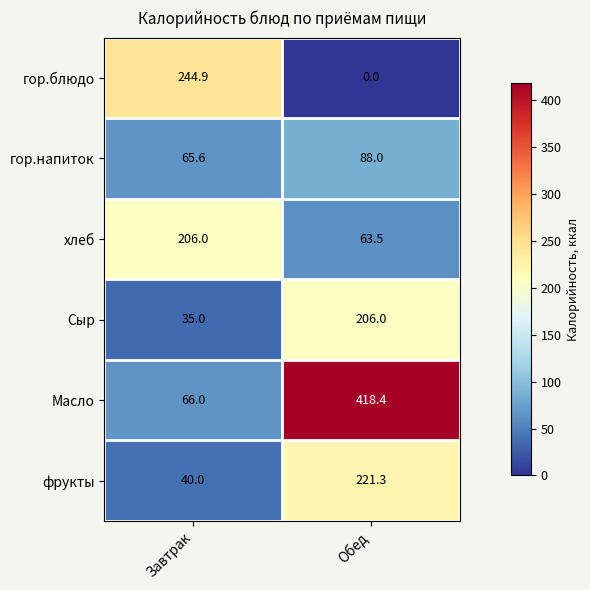

How many data points does each series have?

2